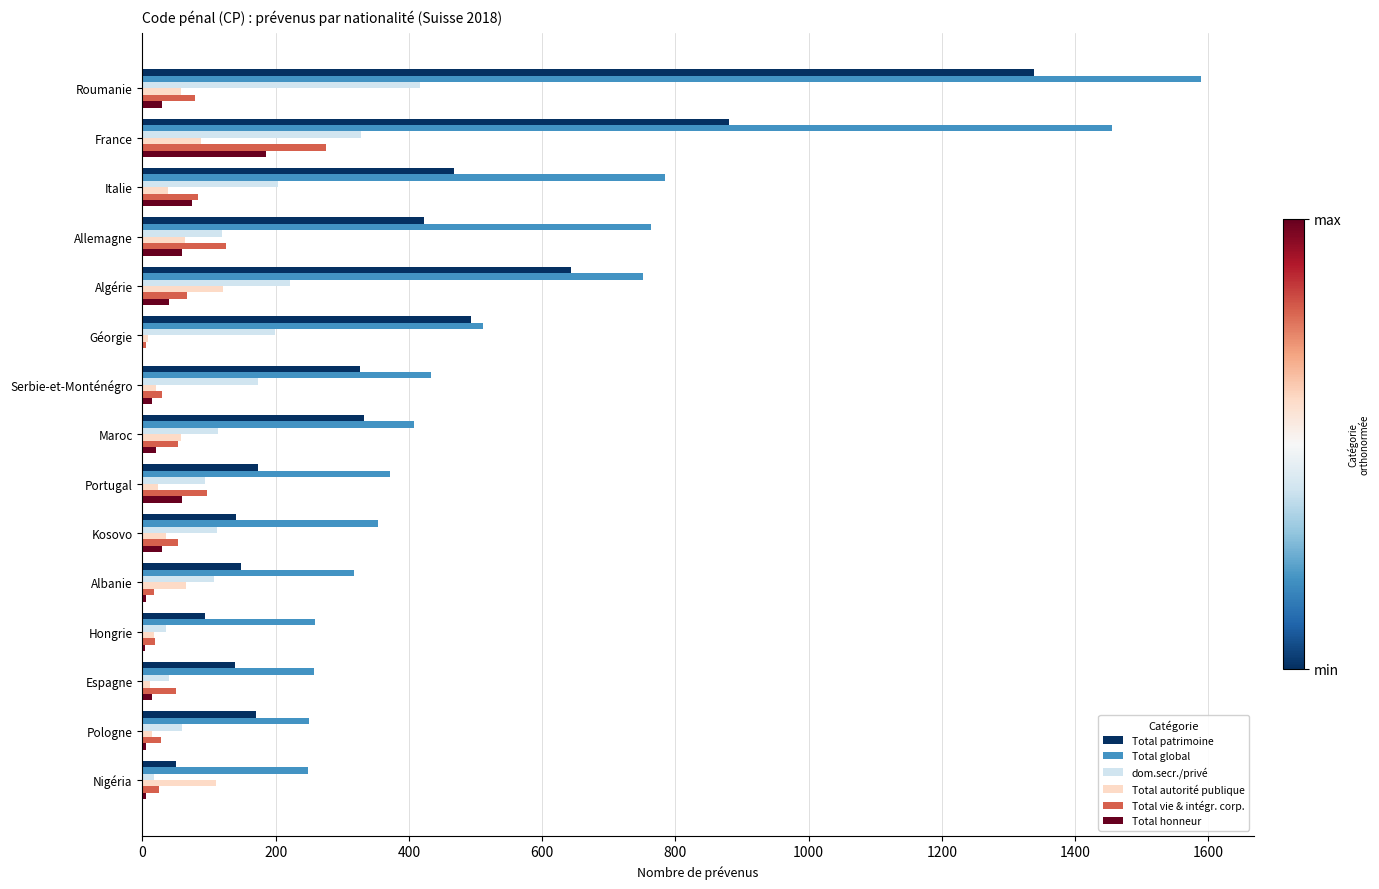

Which series changed the most between Allemagne and Algérie?

Total patrimoine